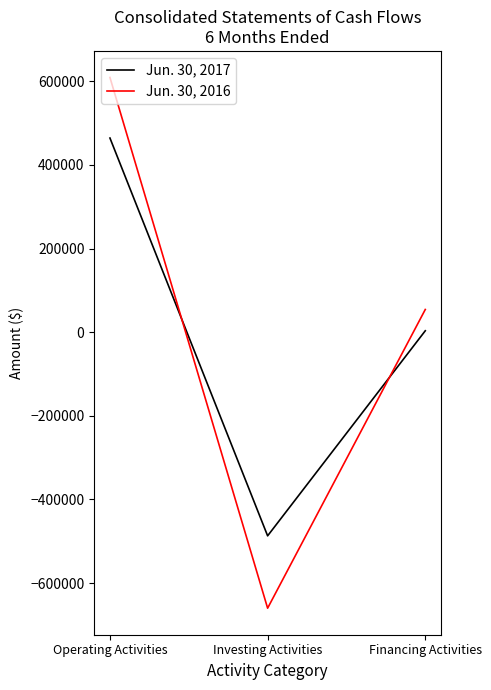

Reading left to right, transcribe all the data shown in this chart.

Jun. 30, 2017: Operating Activities=464195	Investing Activities=-486996	Financing Activities=3372
Jun. 30, 2016: Operating Activities=609046	Investing Activities=-659985	Financing Activities=54251